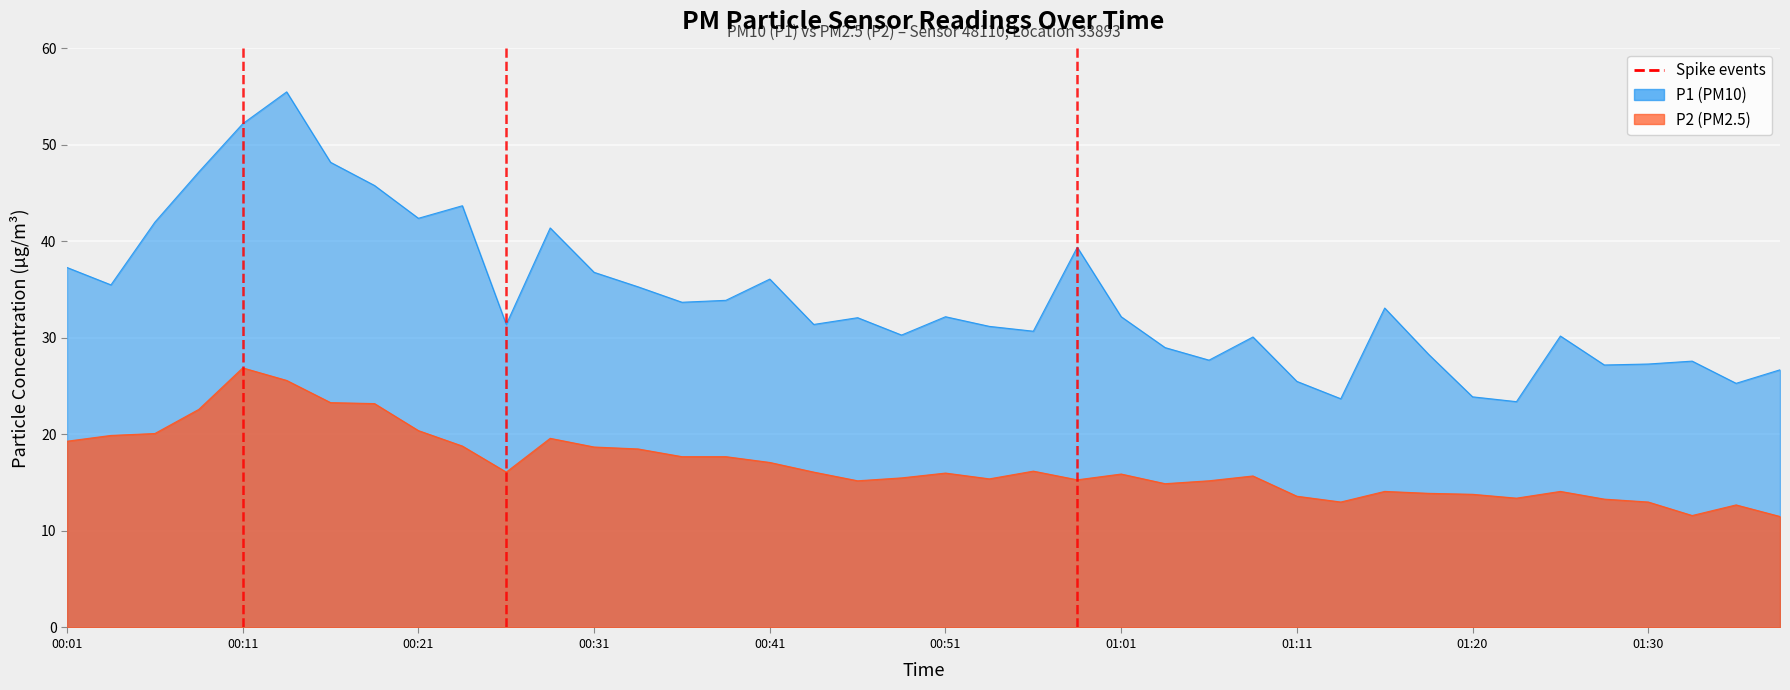

Is it true that P1 equals 46.8 at 01:03?

False